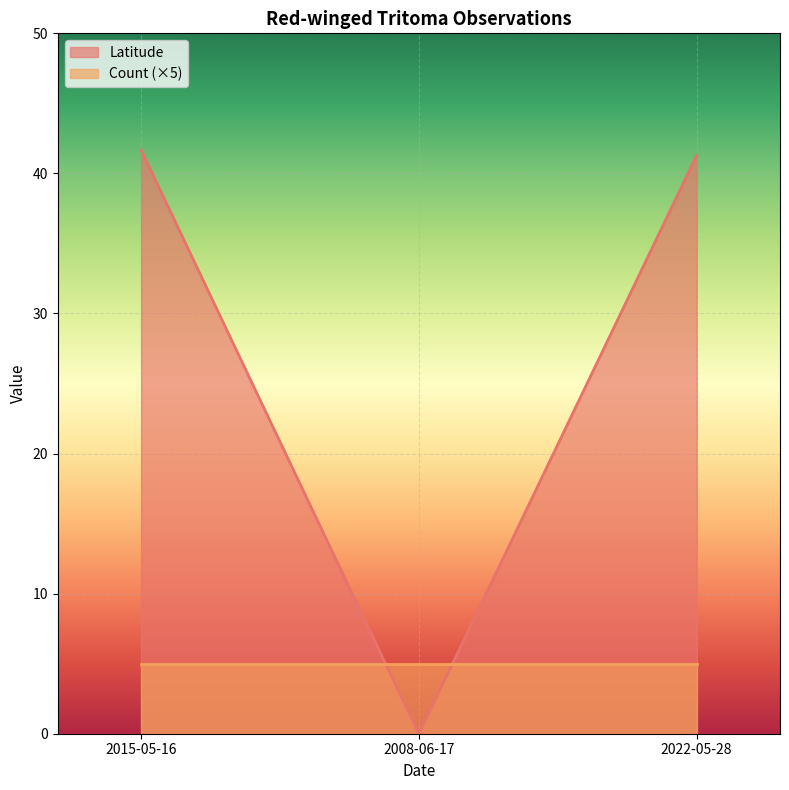

List the labels in order of value, largest first.

2015-05-16, 2022-05-28, 2008-06-17